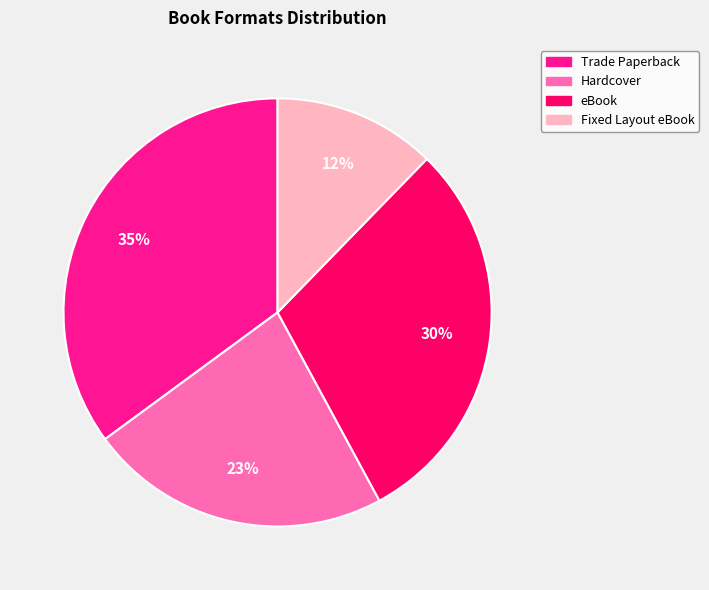

To the nearest percent, what is the difference between the largest and smallest slice percentages?

23%